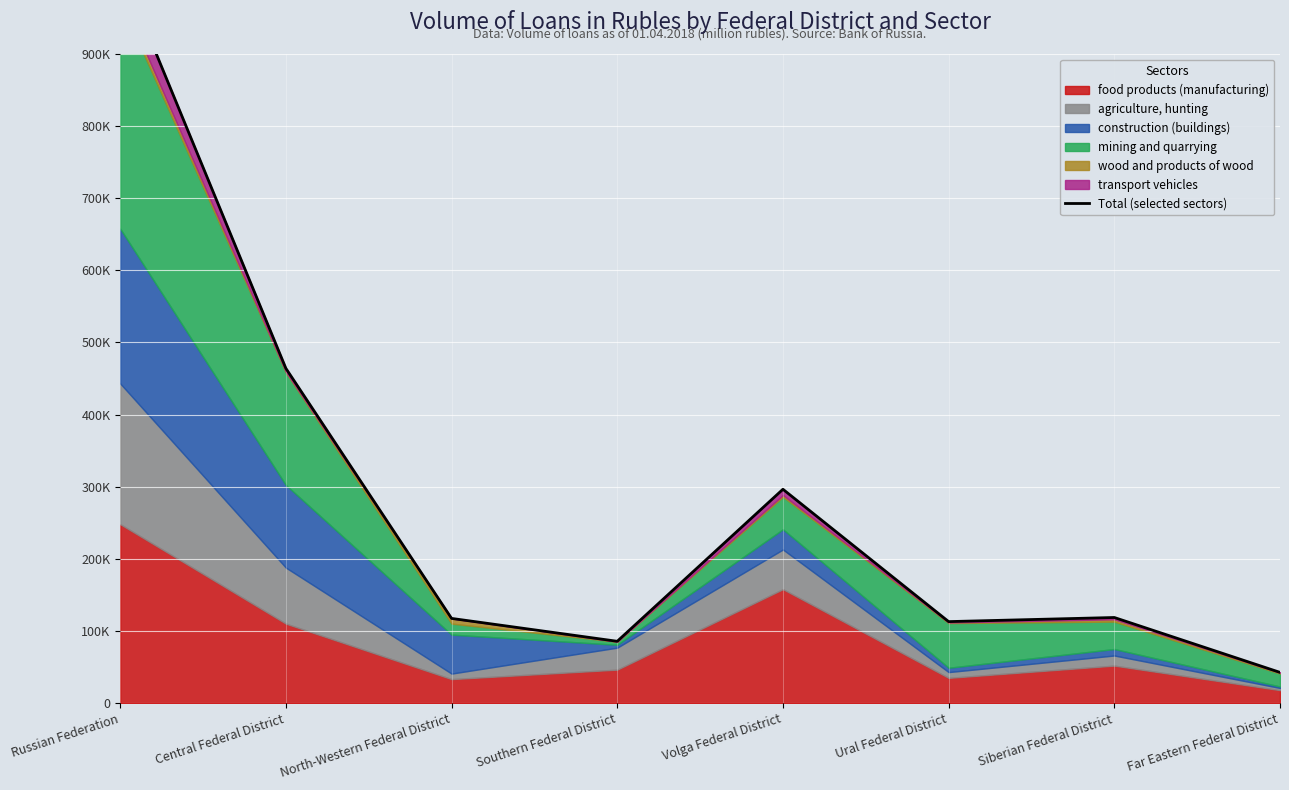

What is the difference between the maximum and minimum values?

979122